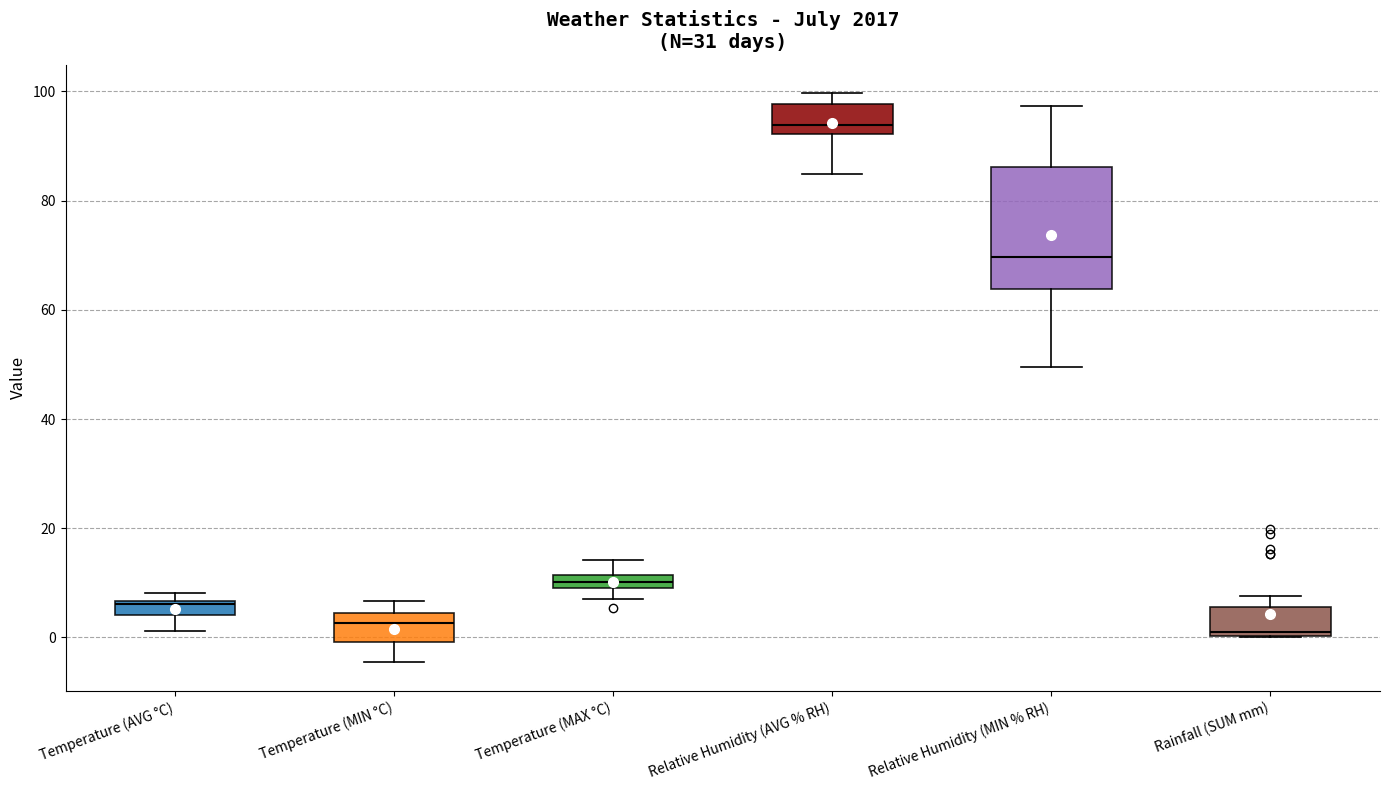

Where does the lower whisker of the box for Temperature (MIN °C) end on the y-axis? The values are not printed on the chart, so give them approximately, as read against the axis.

-4